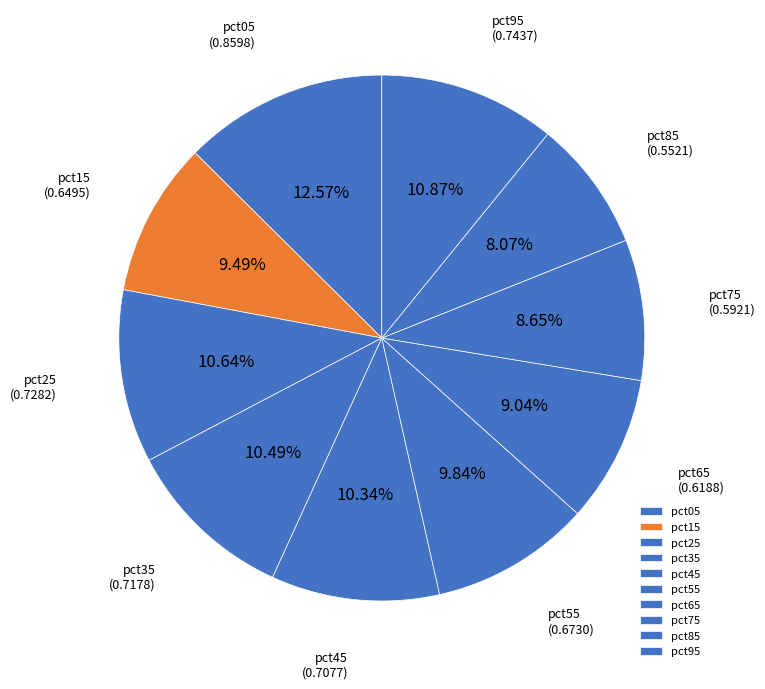

Is it true that pct65 is 21% of the pie?

False